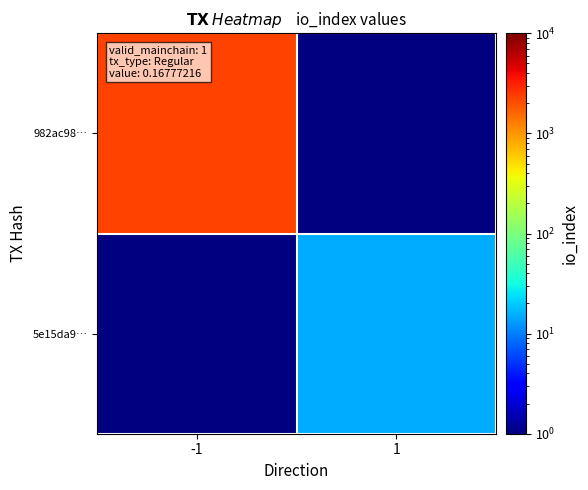

What is the maximum value shown in the chart?

2246.0